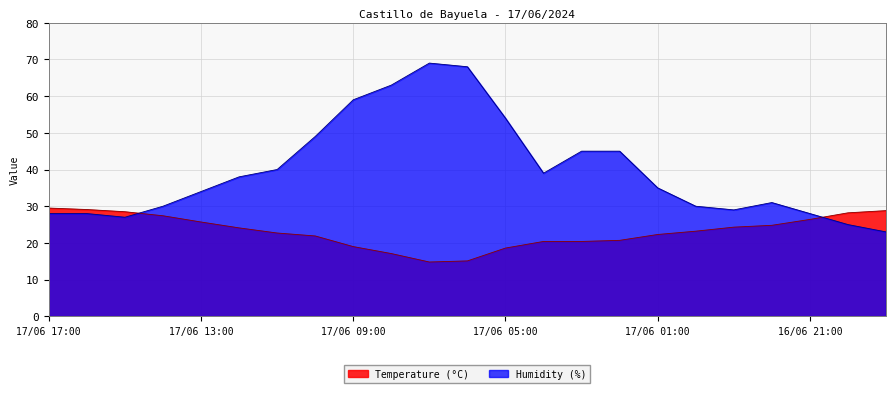

Between which two adjacent categories do Humidity (%) and Temperature (°C) first intersect?

17/06 15:00 and 17/06 14:00